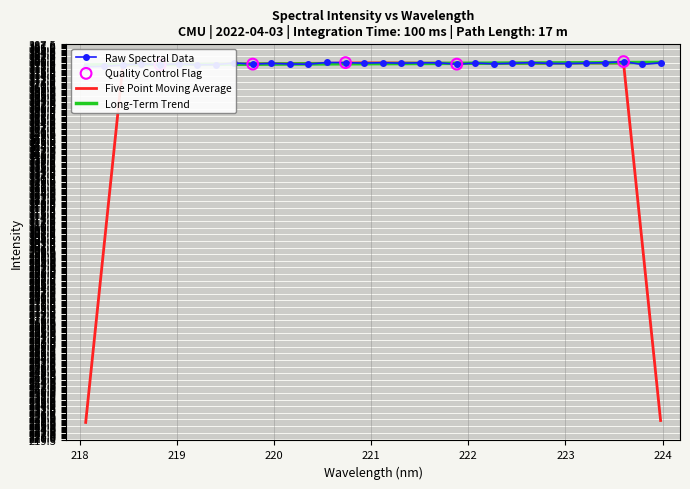

Approximately how many times larger is the value at 221.3083 compared to 219.2067?

1.0